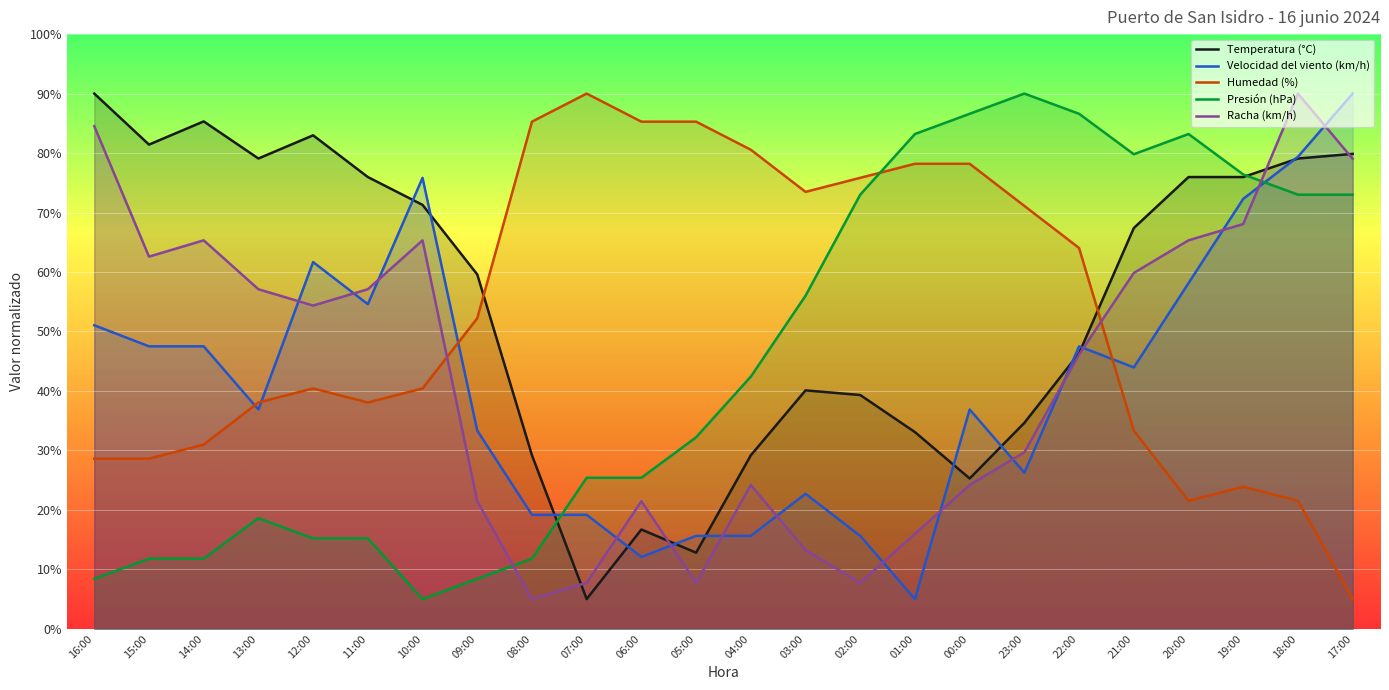

What is the label of the 4th point from the right?

20:00